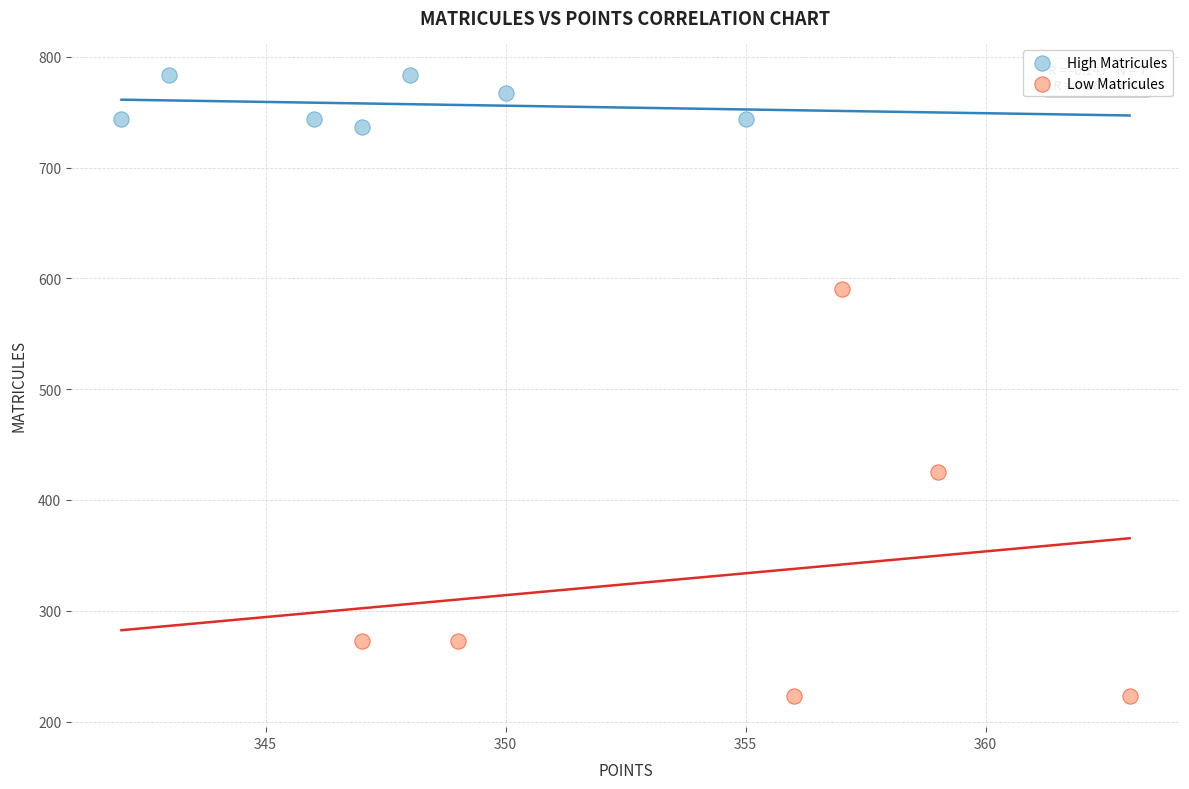

Which series reaches the minimum Y coordinate?

Low Matricules